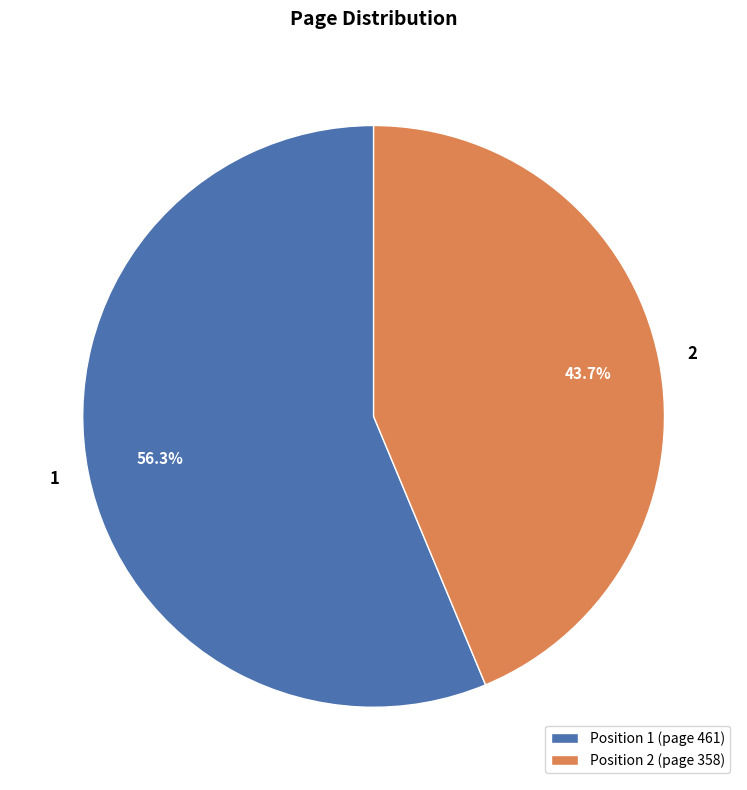

What is the largest slice in the pie chart?

Position 1 (page 461)